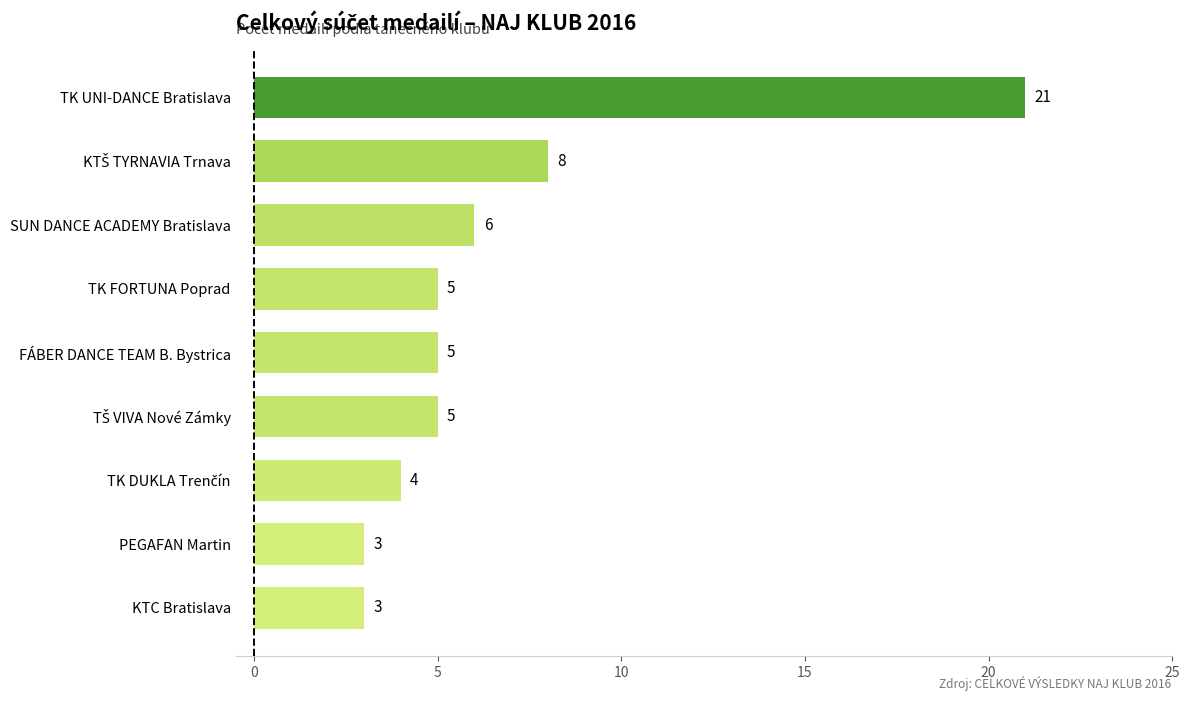

How many values are below 5?

3